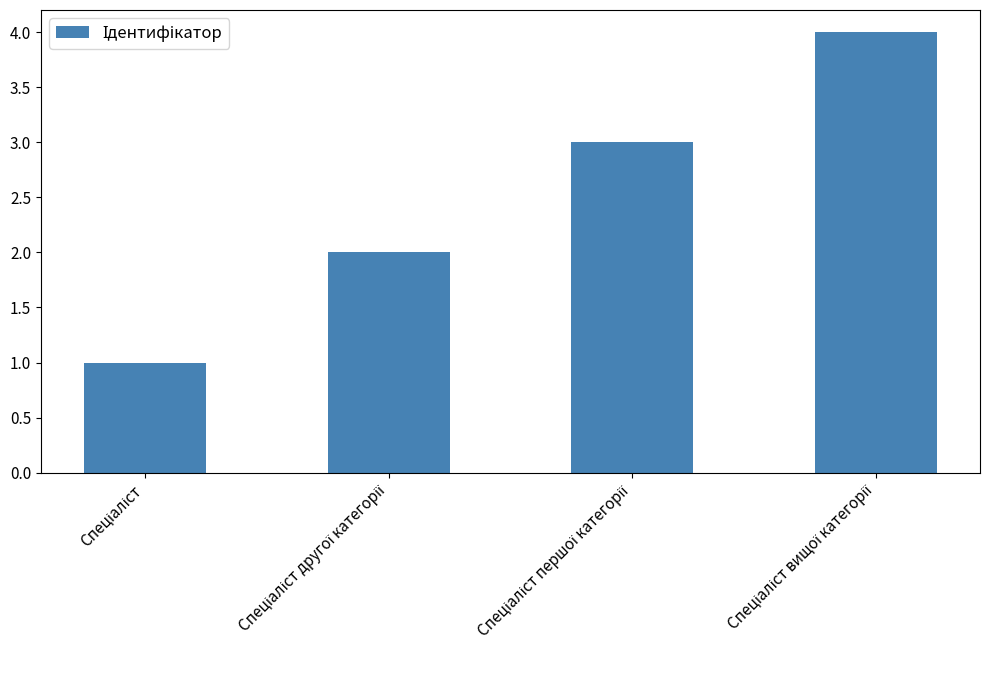

What is the difference between the maximum and minimum values?

3